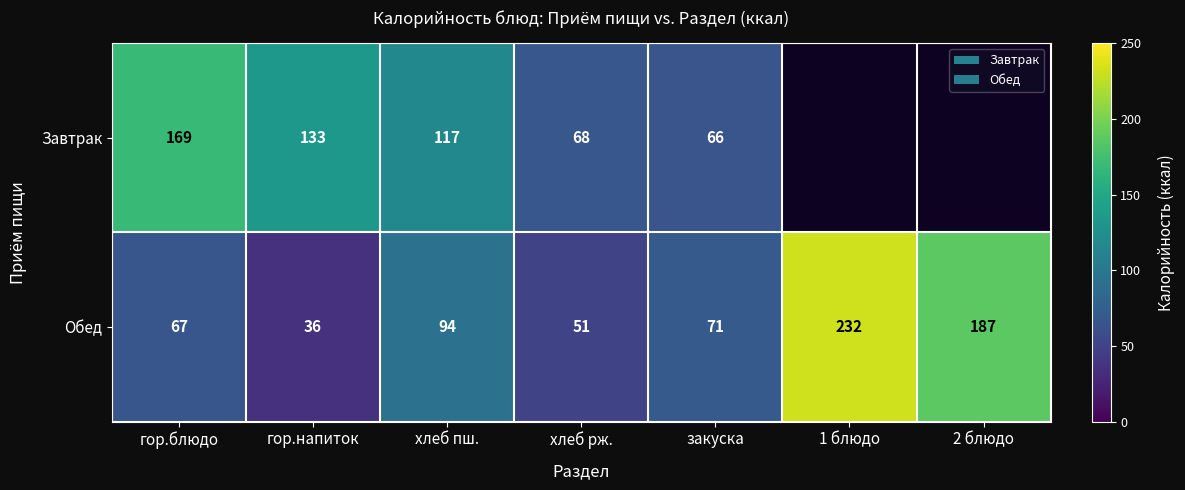

The value of Обед at 1 блюдо is 232. True or false?

True